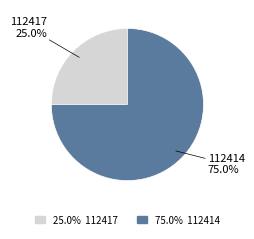

Is there any slice that represents more than half of the pie?

Yes